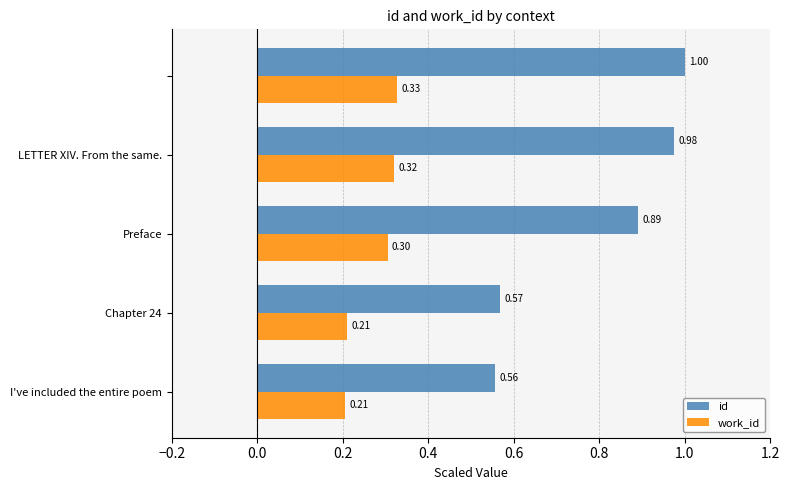

Rank the series by their maximum value, from lowest to highest.

work_id, id